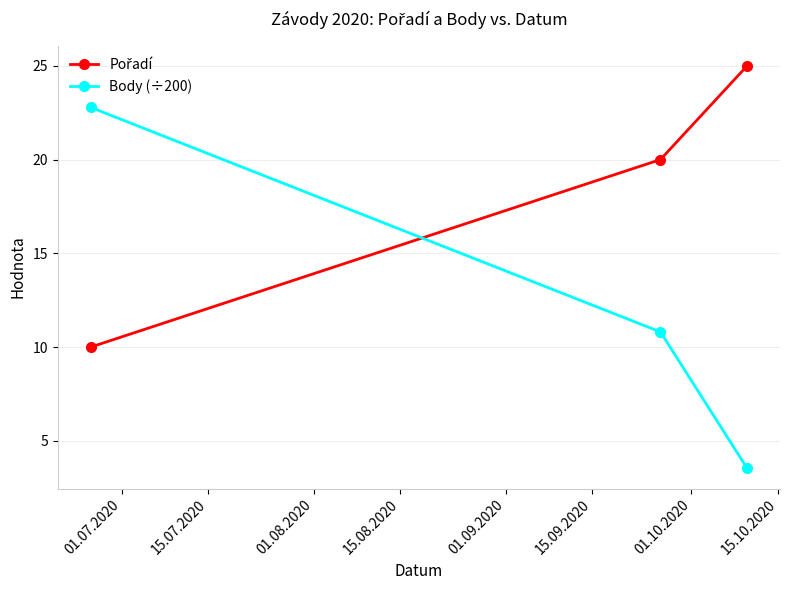

What is the value of the Body (÷200) point at the 2nd from the left?

10.8